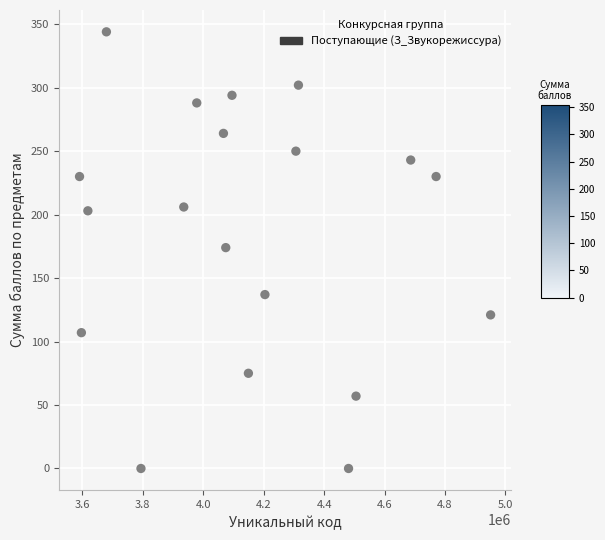

What is the range of Y values (max minus min)?

344